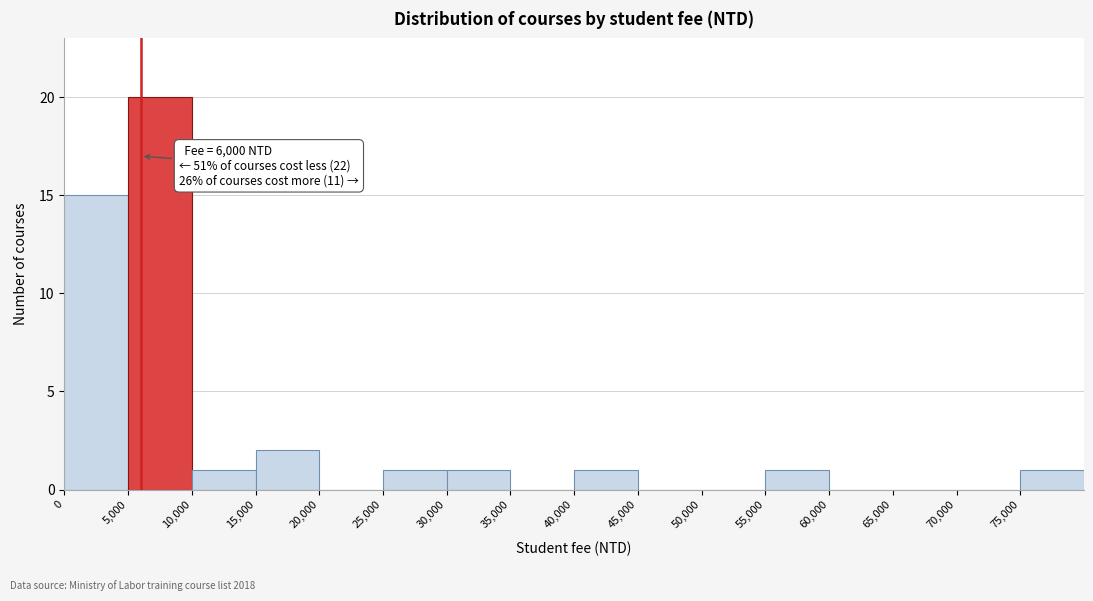

Which range on the x-axis has the tallest bar?

5000 to 10000